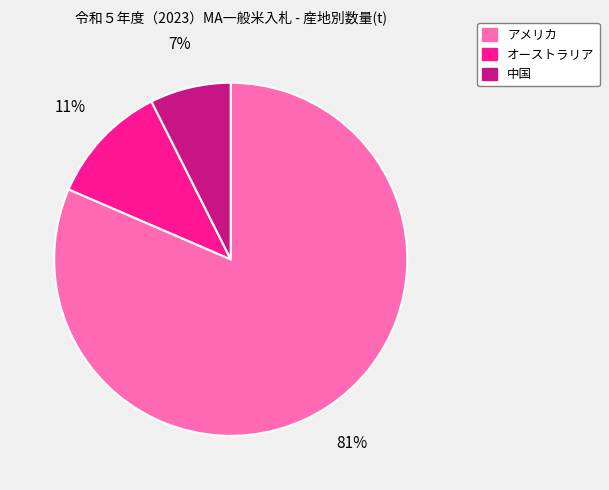

Which slice is the largest?

アメリカ